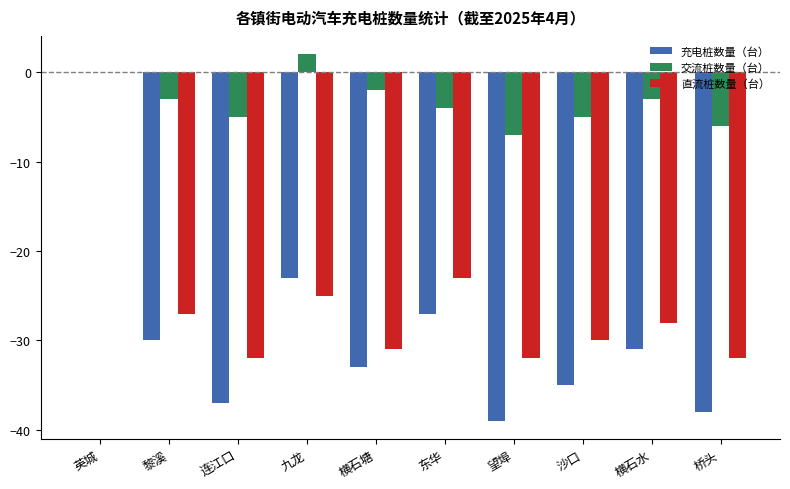

Count the 交流桩数量（台） values in the range -5 to -2.

6